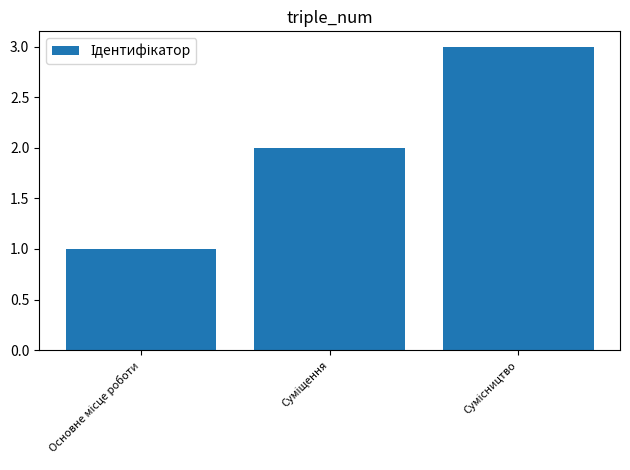

What is the greatest value displayed?

3